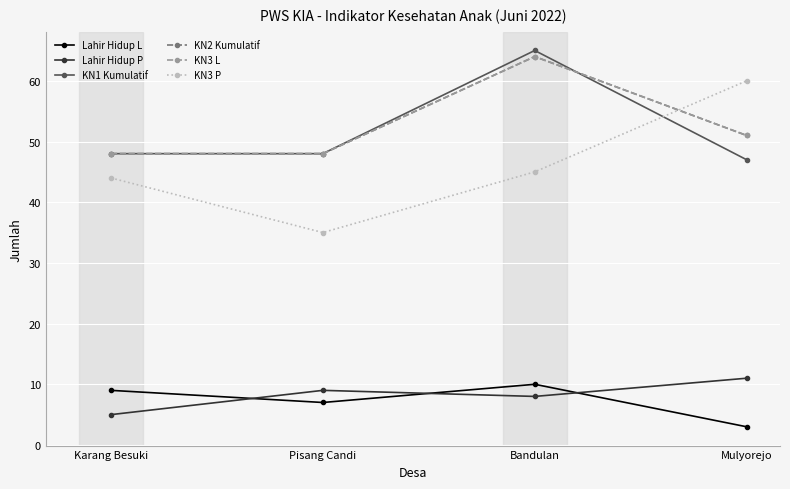

Does the chart display data point markers on the line(s)?

Yes